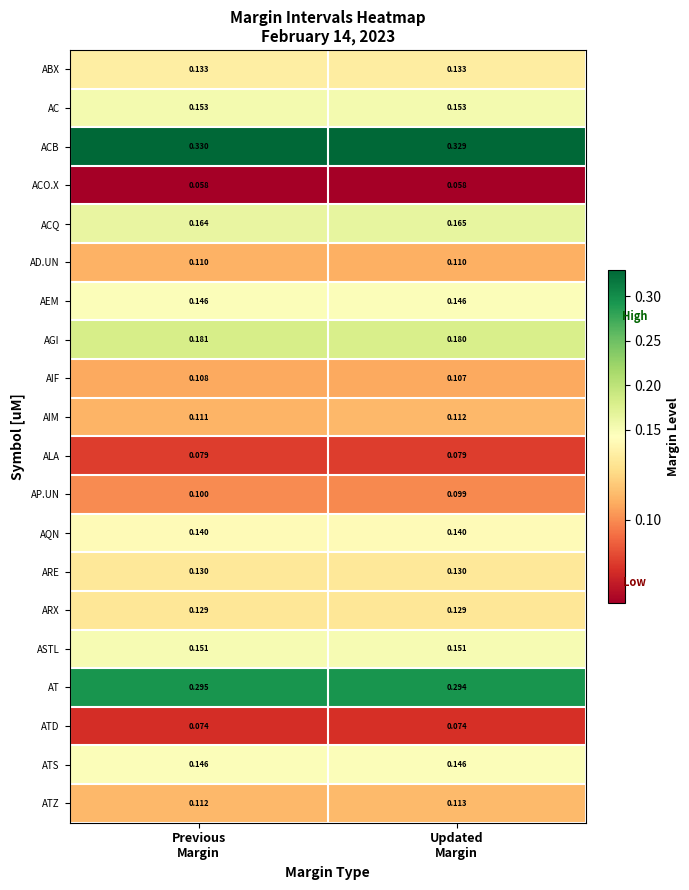

How many series are shown in this chart?

20